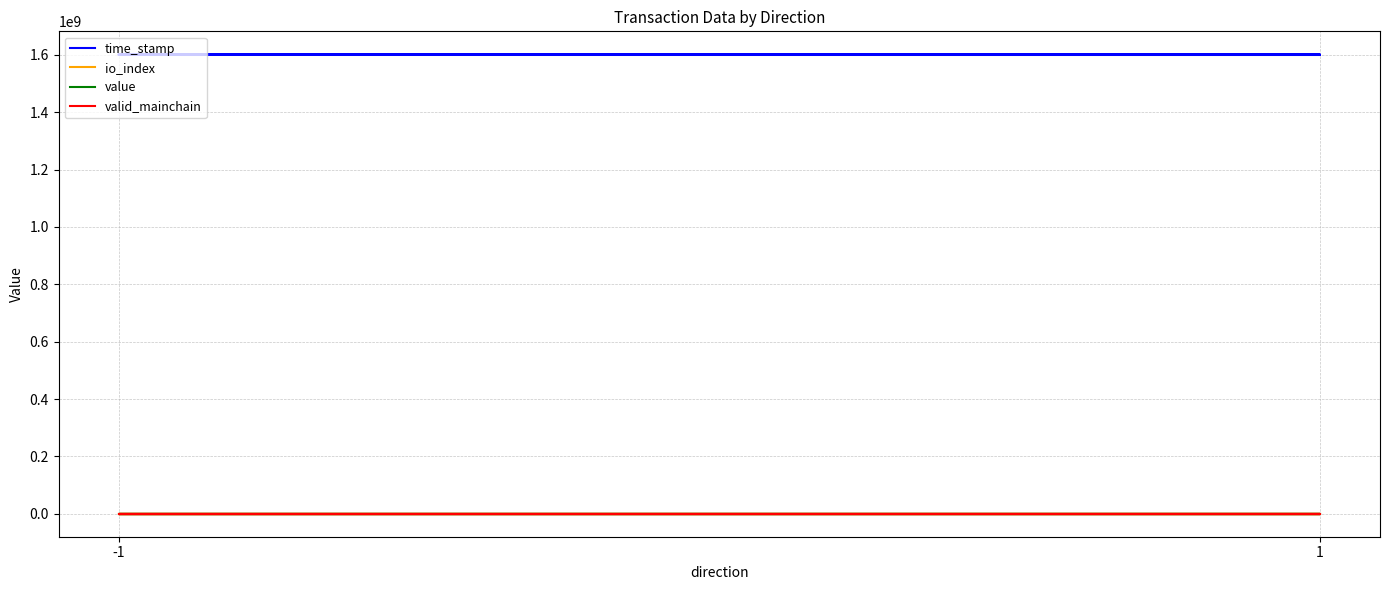

Which series has the widest spread of values?

time_stamp